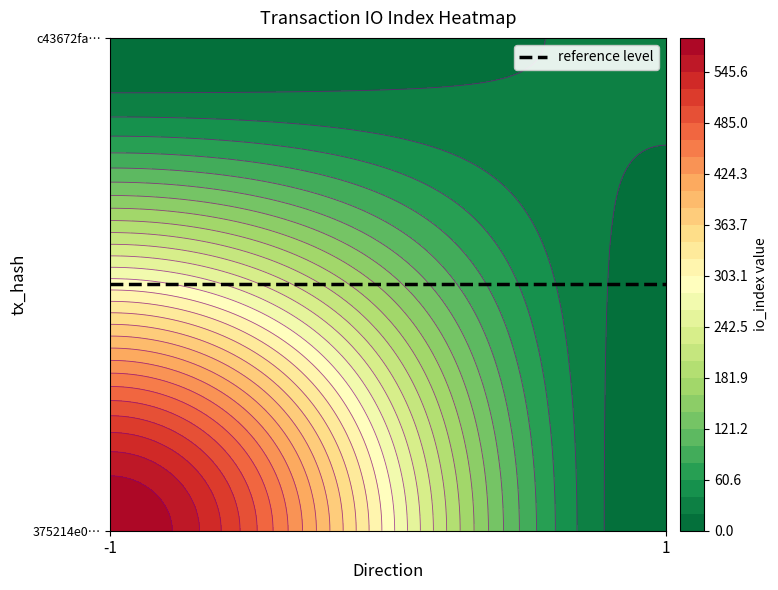

Reading right to left, extract all data points from this chart.

375214e097628c28407d4e85da1de15ff1da77e: 586	-1
c43672fa423fde2c2baa5c9d0bdc1772219a1a5: 23	1